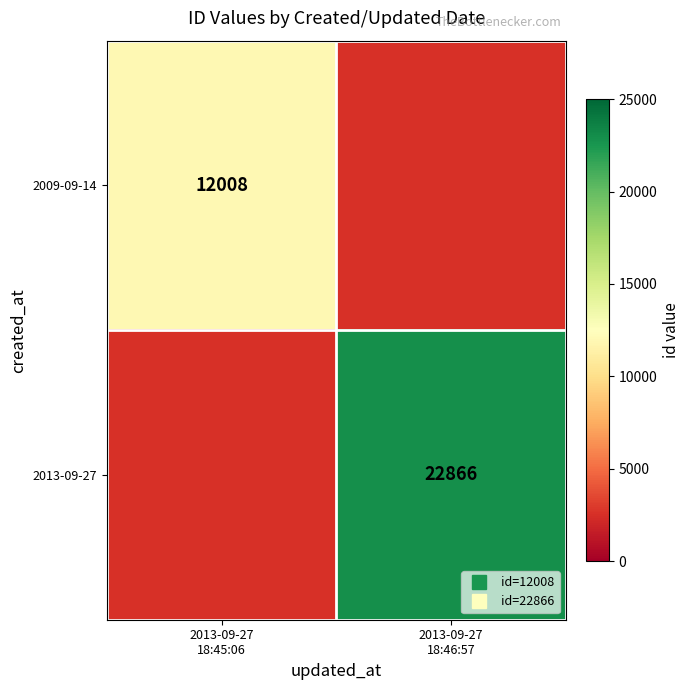

Is the value of 2013-09-27 at 2013-09-27 18:45:06 greater than the value of 2009-09-14 at 2013-09-27 18:45:06?

No